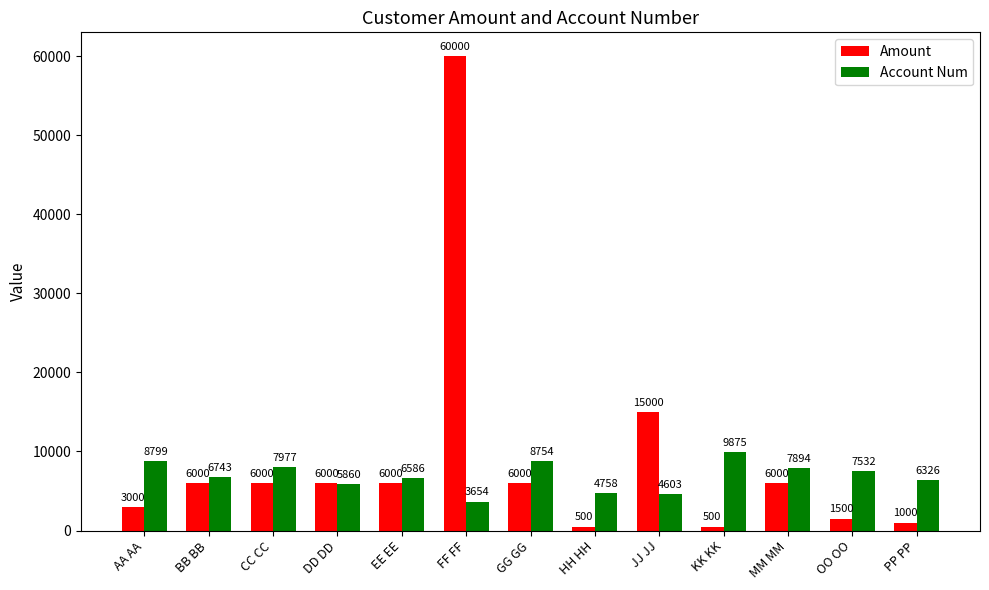

Is it true that Amount equals 3000 at AA AA?

True